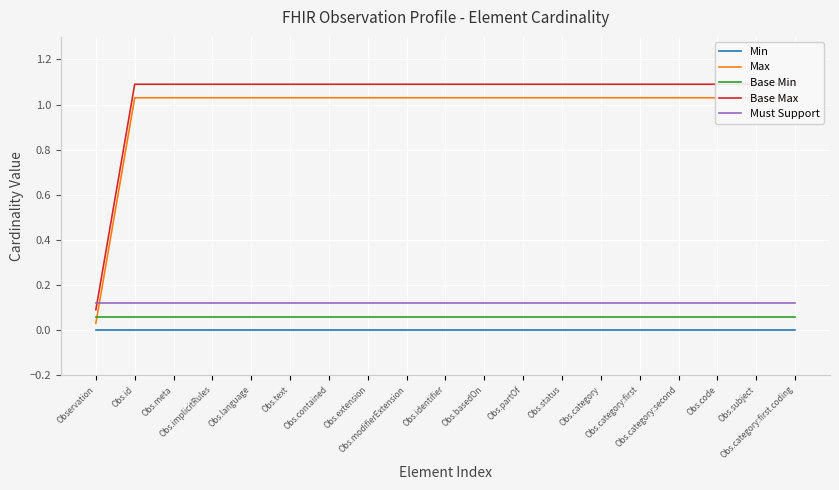

True or false: Max has more than 1 interior local peaks.

False